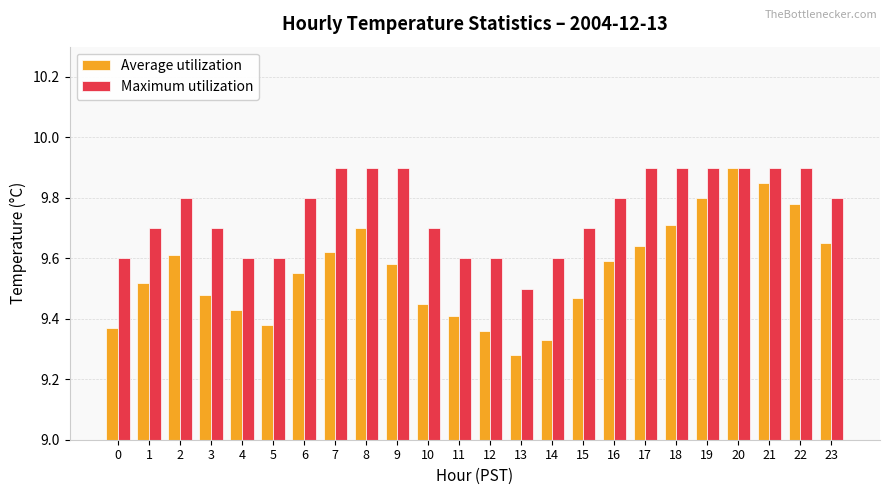

What is the difference between the second highest and minimum values in the Maximum utilization series?

0.4